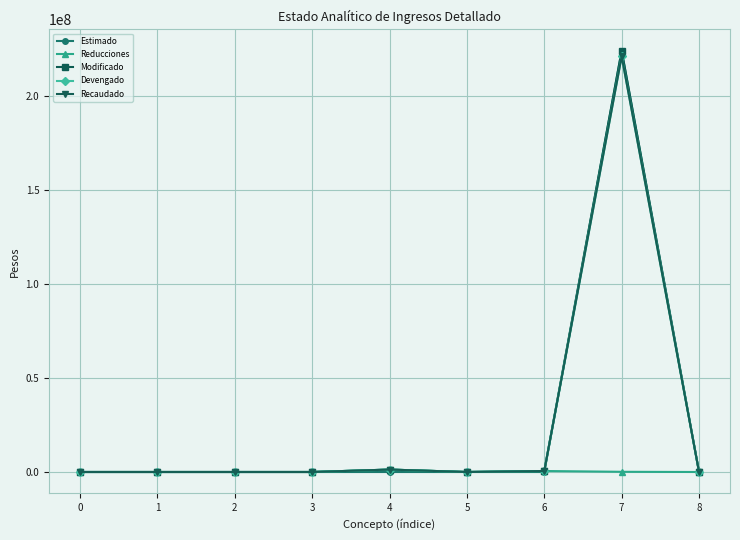

The value of Reducciones at 2 is -603545.8. True or false?

False